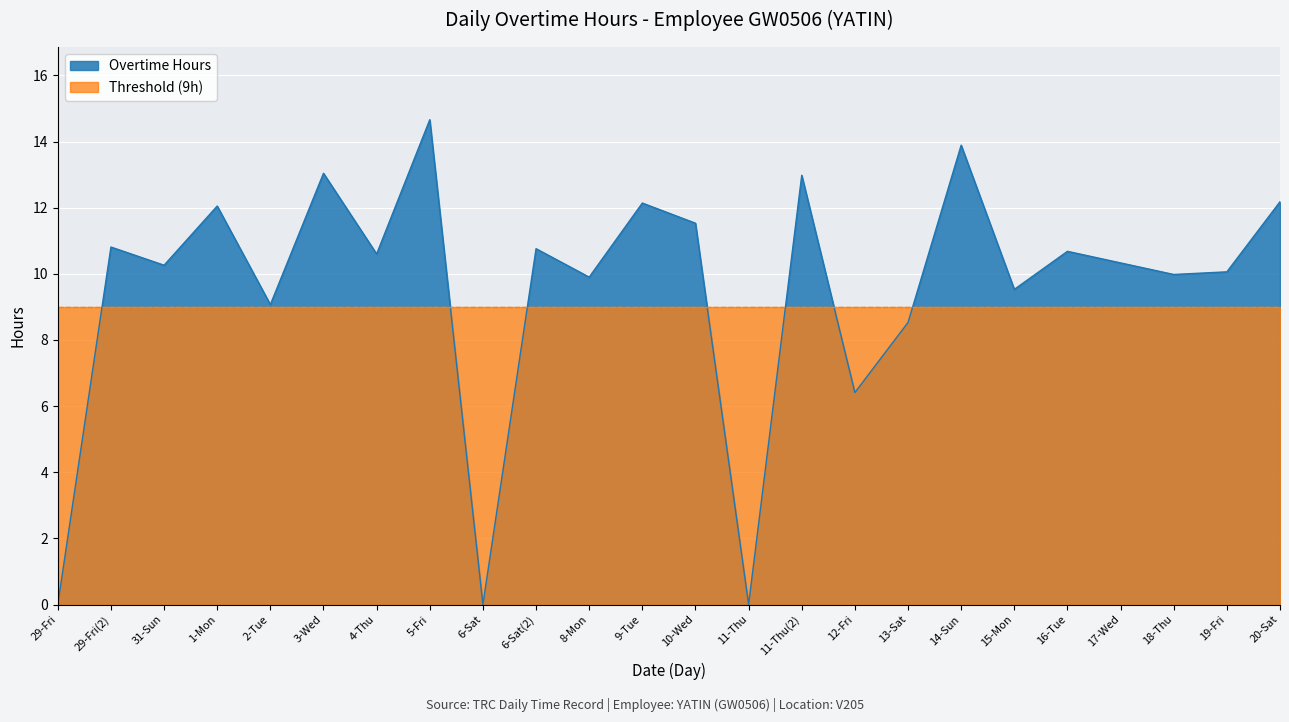

What position from the left is 29-Fri?

1